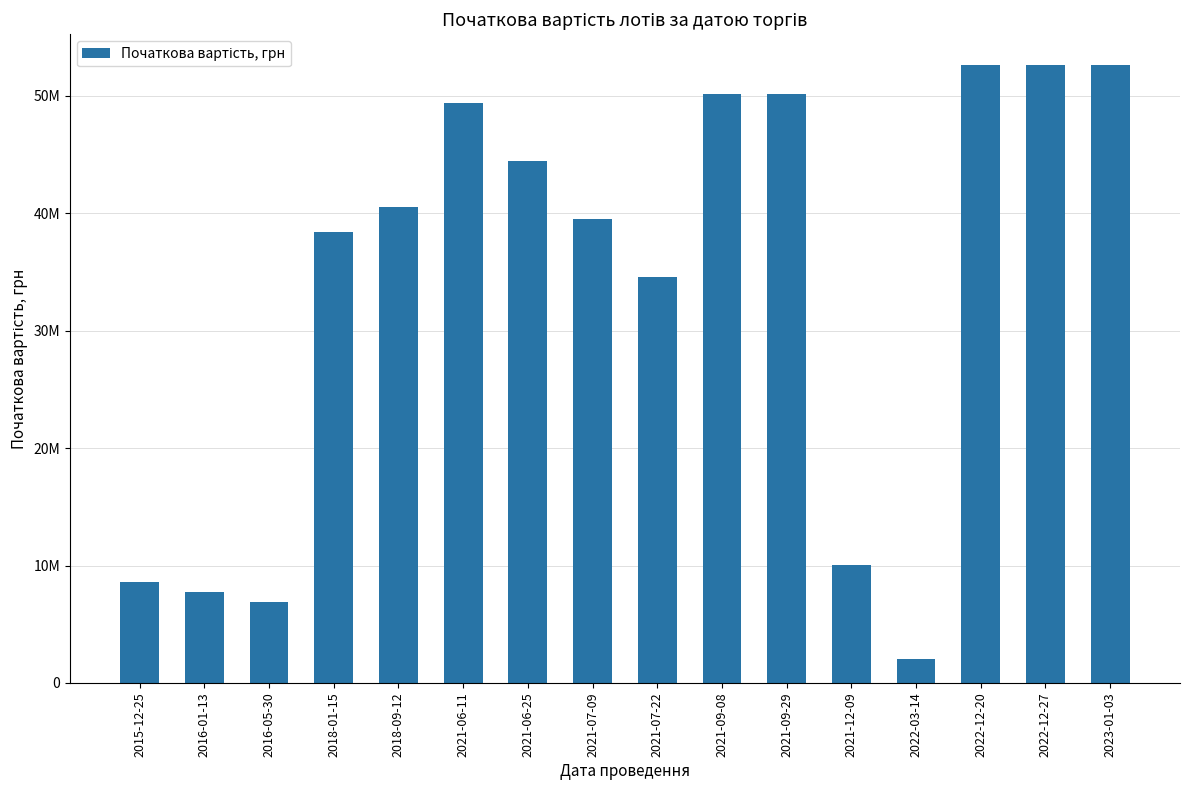

Which category has the lowest value across all series?

2022-03-14